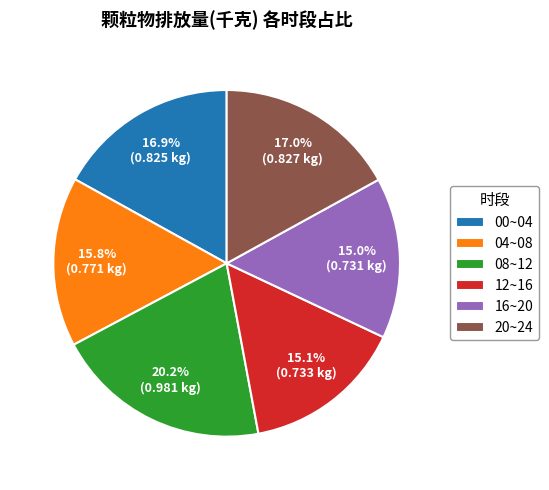

Is the sum of 12~16 and 00~04 greater than half?

No